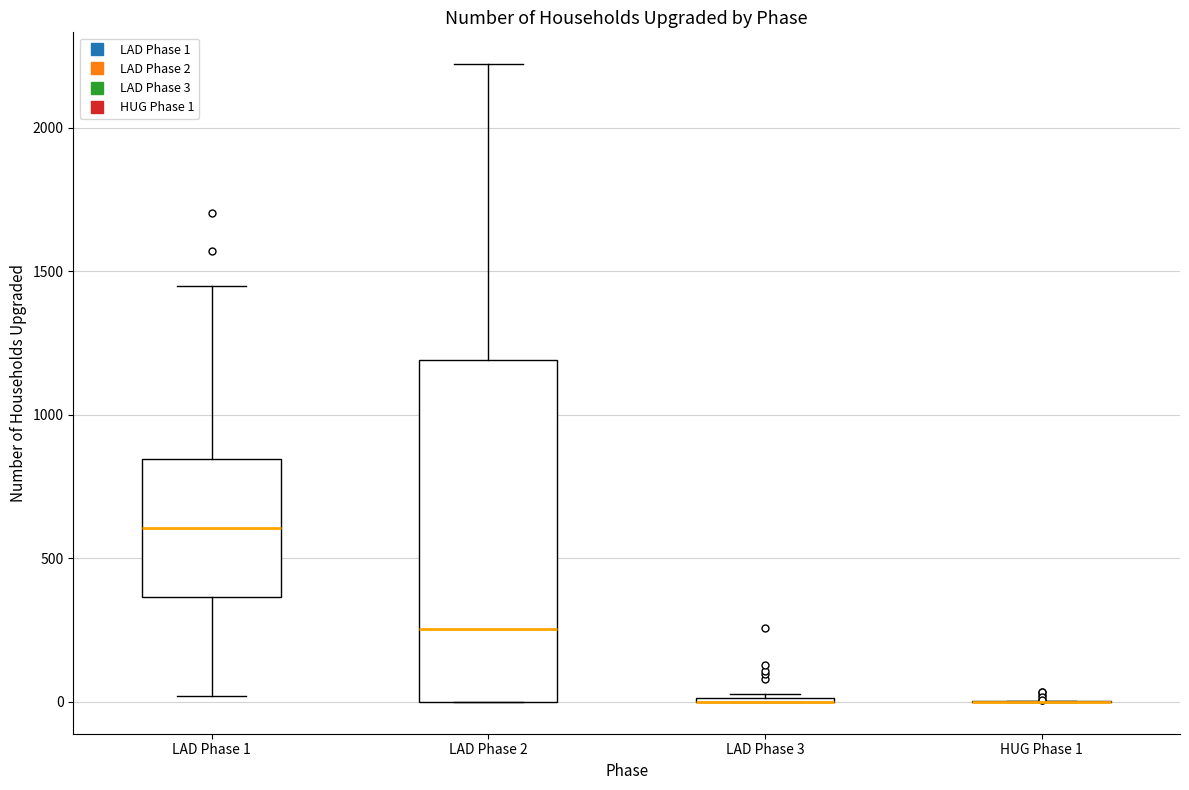

Reading left to right, read every box against the y-axis: the position of its median line, the range the box covers, and the ends of its whiskers. The values are not printed on the chart, so give them approximately, as read against the axis.

LAD Phase 1: median 600, box 350 to 850, whiskers 0 to 1450
LAD Phase 2: median 250, box 0 to 1200, whiskers 0 to 2200
LAD Phase 3: box collapsed to a line at 0, whiskers 0 to 50
HUG Phase 1: box collapsed to a line at 0, whiskers 0 to 0